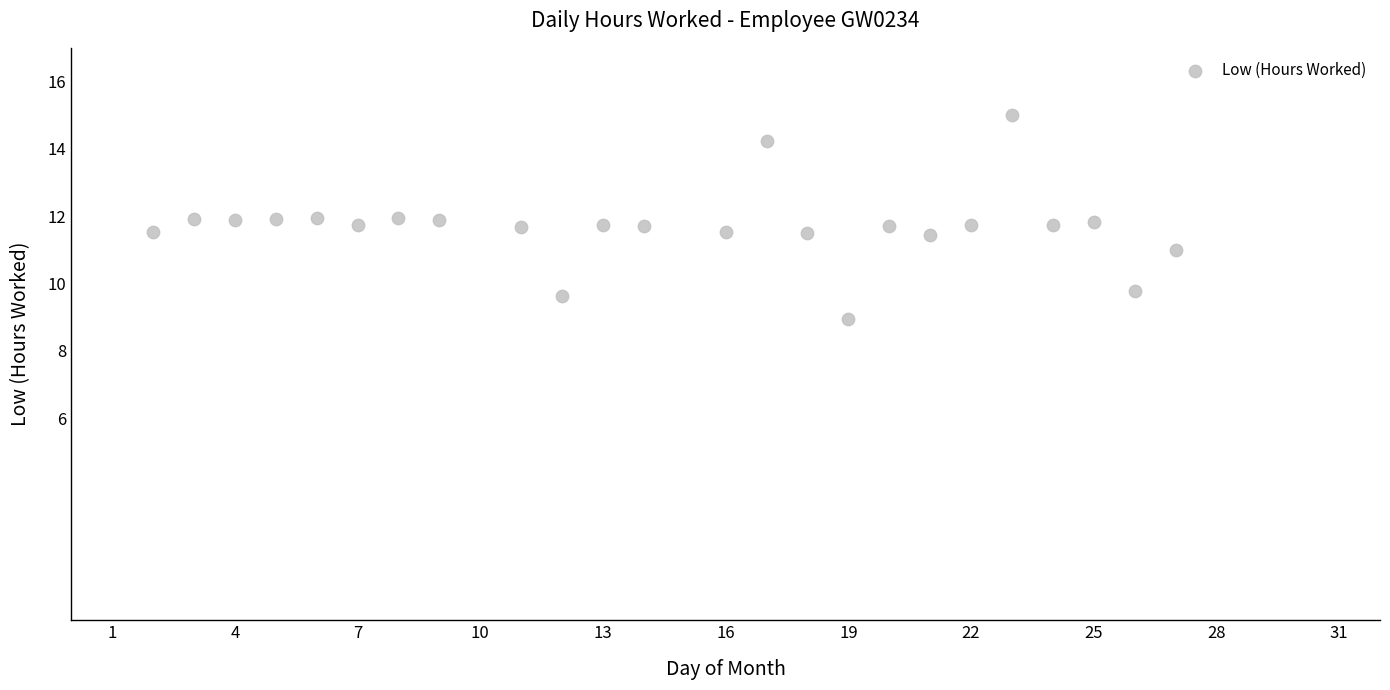

What is the range of Y values (max minus min)?

6.0